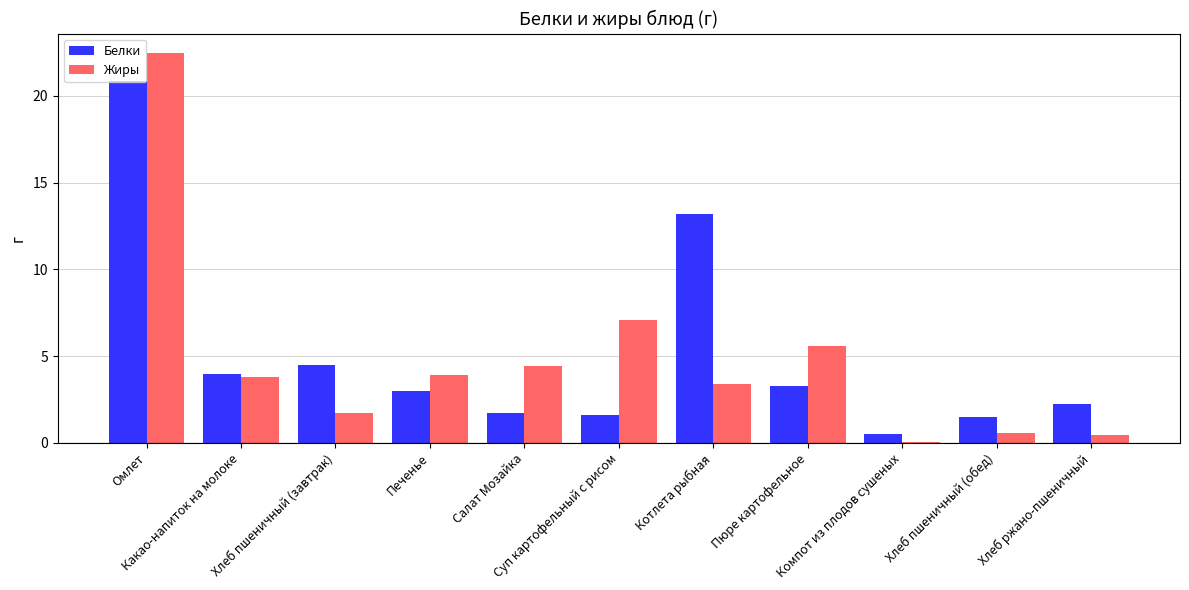

What is the sum of all Жиры values?

53.5